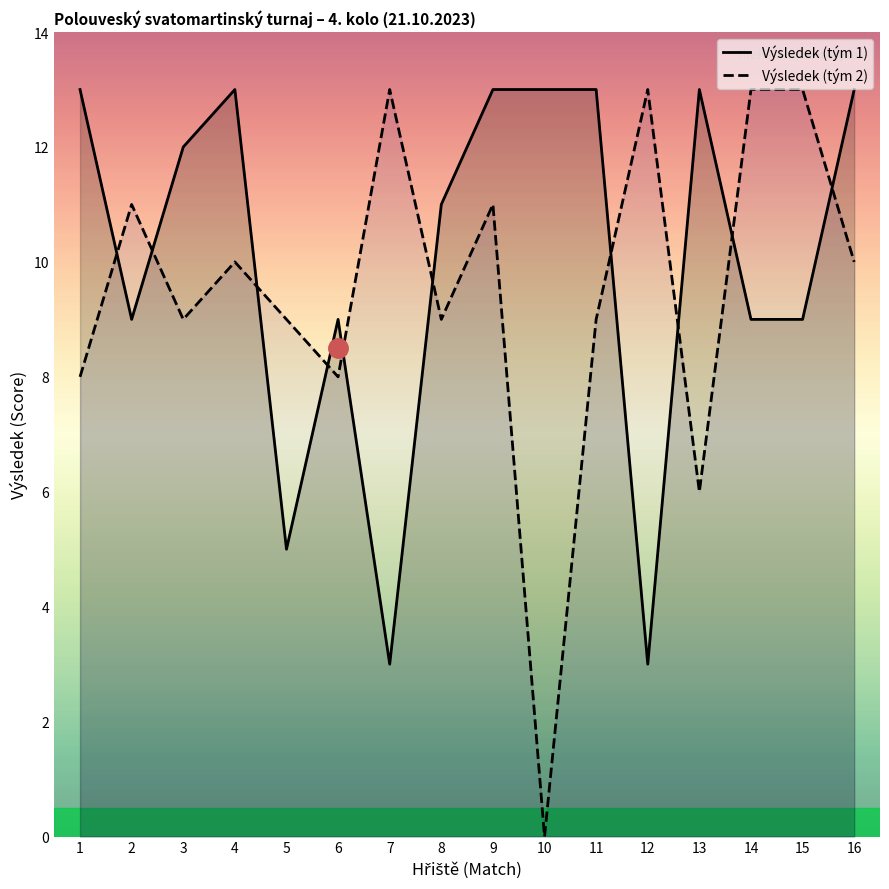

List the series in order of their peak value, highest first.

Výsledek (tým 1), Výsledek (tým 2)